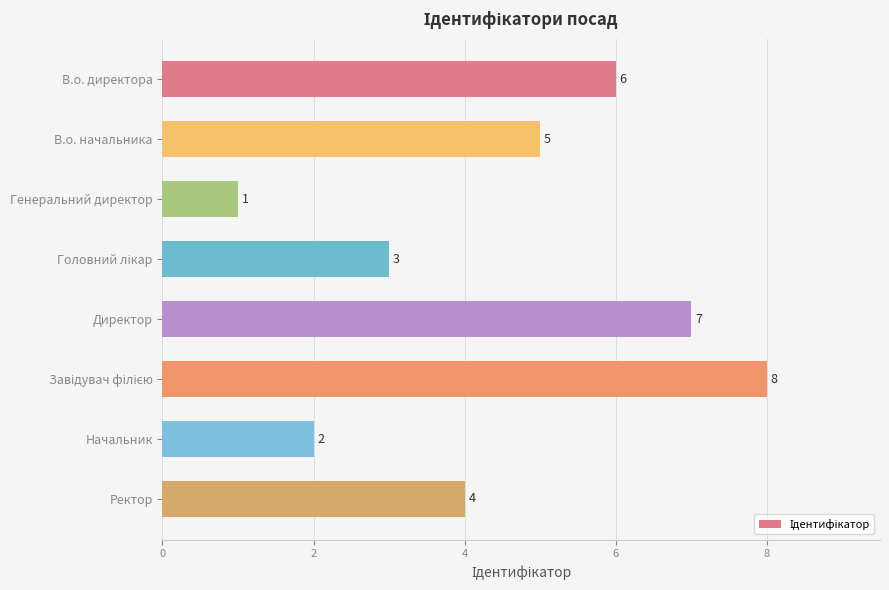

The value at В.о. директора is 2. True or false?

False